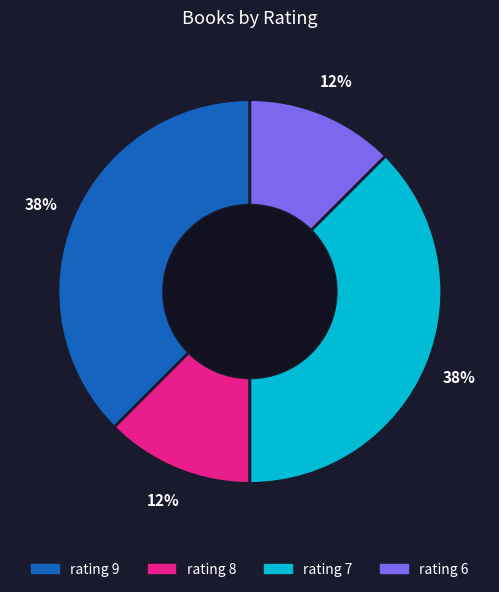

Is there a majority slice in this chart?

No